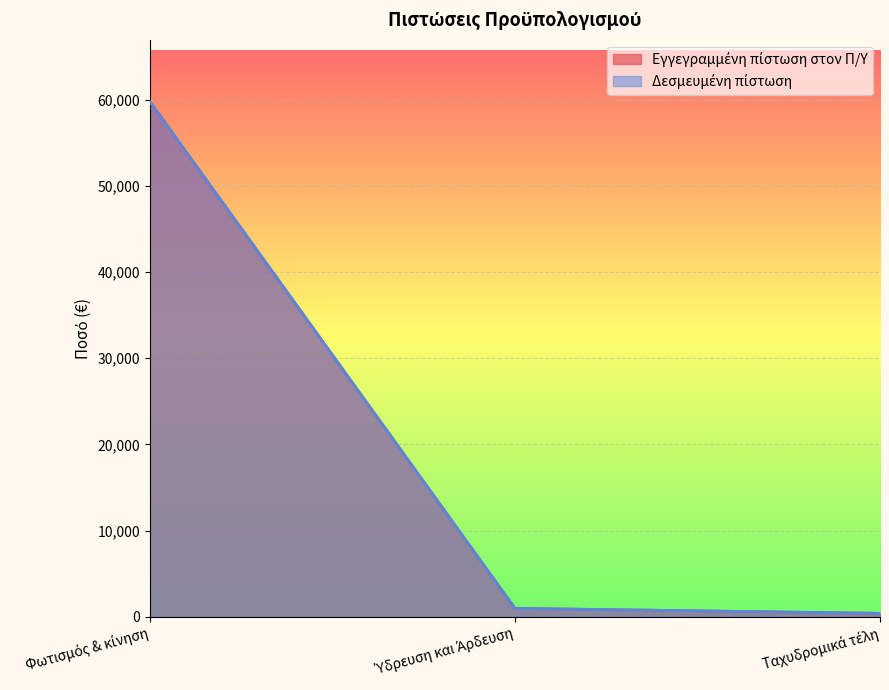

What is the difference between the Δεσμευμένη πίστωση values at Ύδρευση και Άρδευση and Ταχυδρομικά τέλη?

578.7